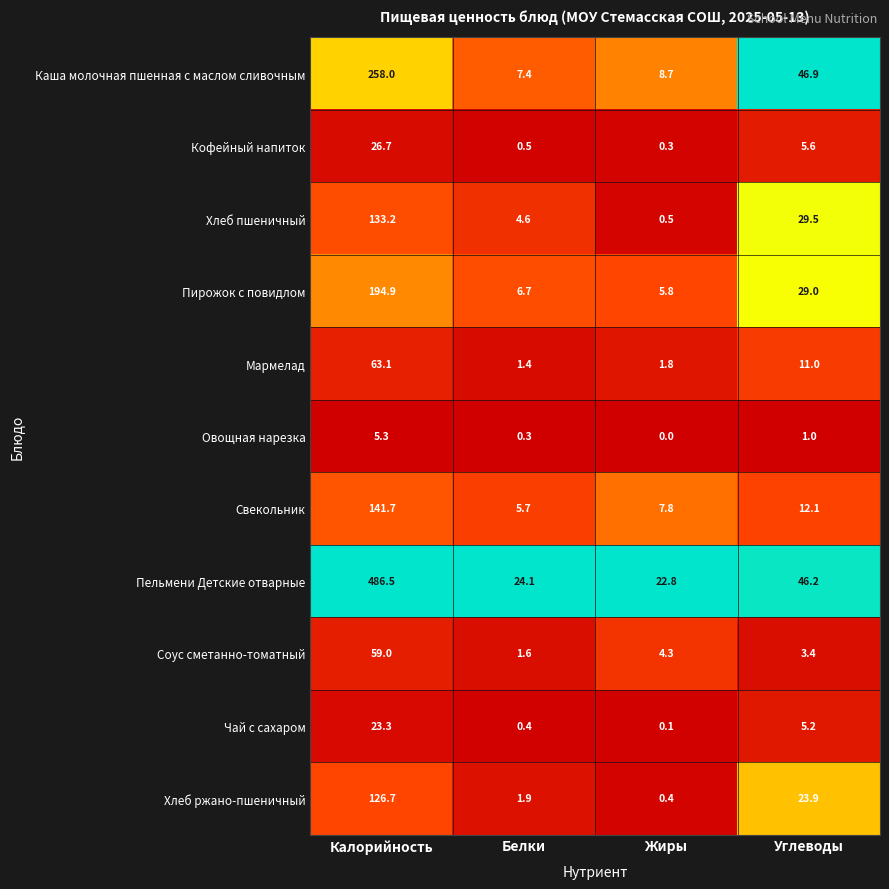

What is the difference between the highest and lowest values at Углеводы?

45.9